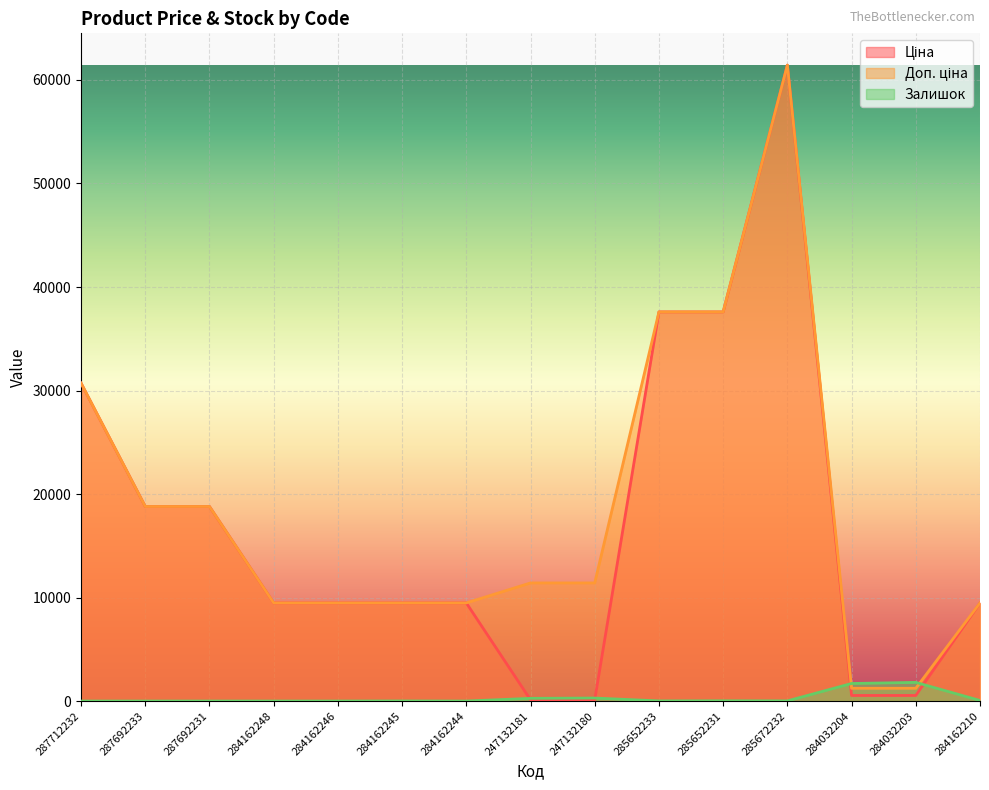

The value of Доп. ціна at 285652231 is 19713.2. True or false?

False